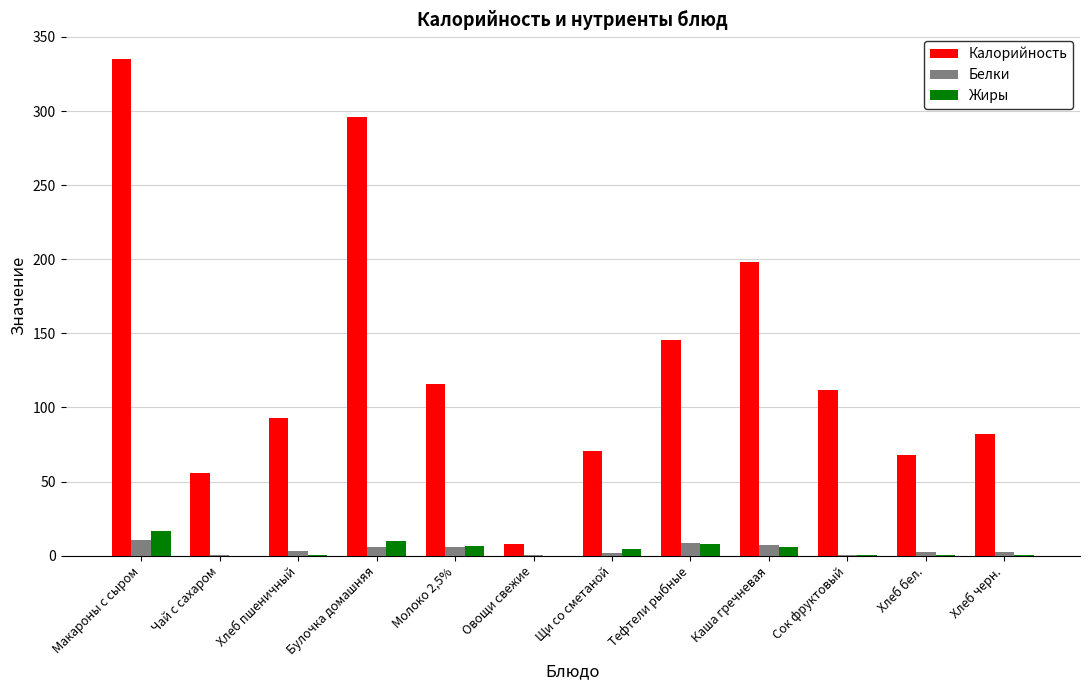

What is the sum of all Калорийность values?

1580.1